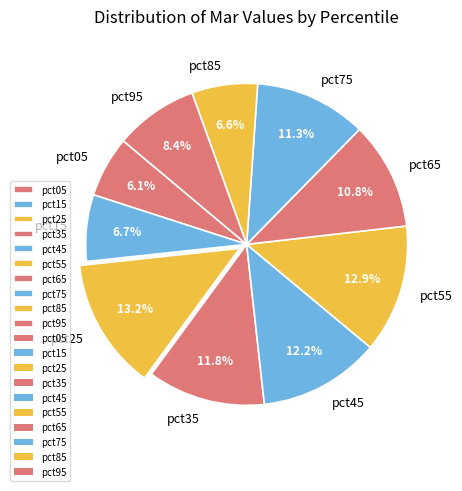

To the nearest percent, what portion does pct95 represent?

8%